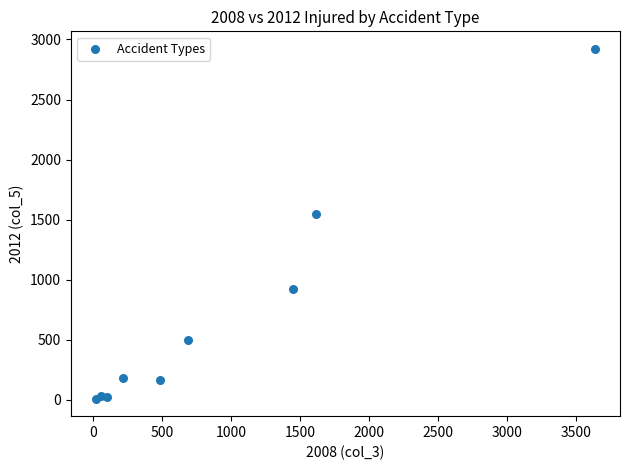

What Y value in the scatter plot is closest to 1466?

1543